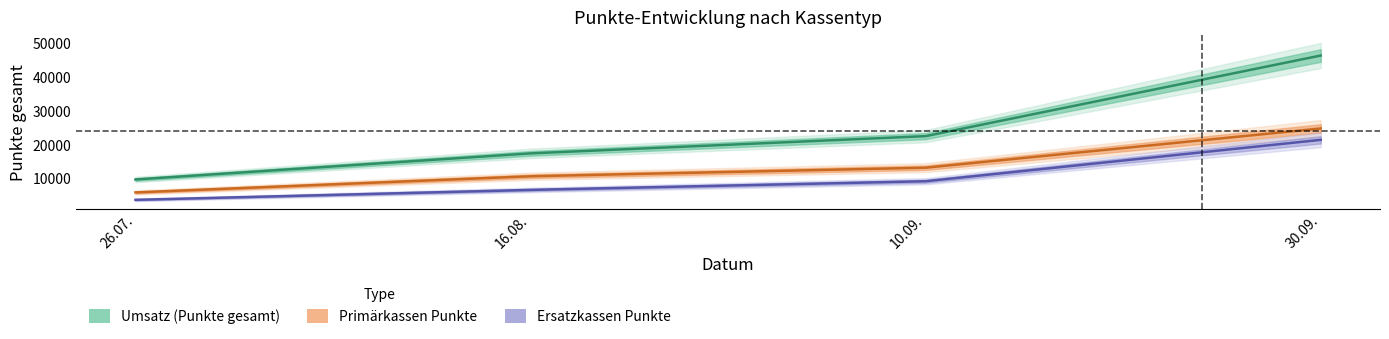

Which has a higher value, 30.09. or 26.07.?

30.09.